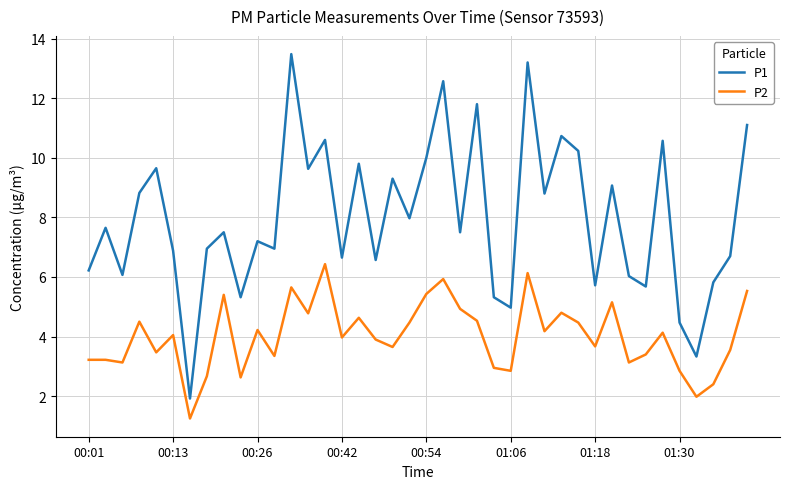

Which series has the largest total across all categories?

P1